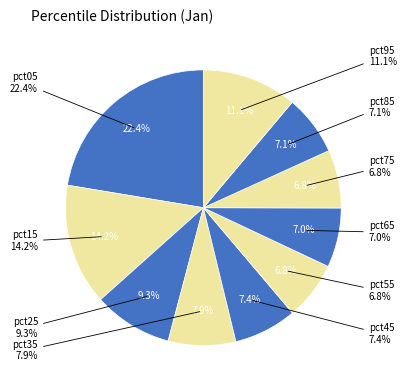

The pct05 slice represents 29% of the pie. True or false?

False